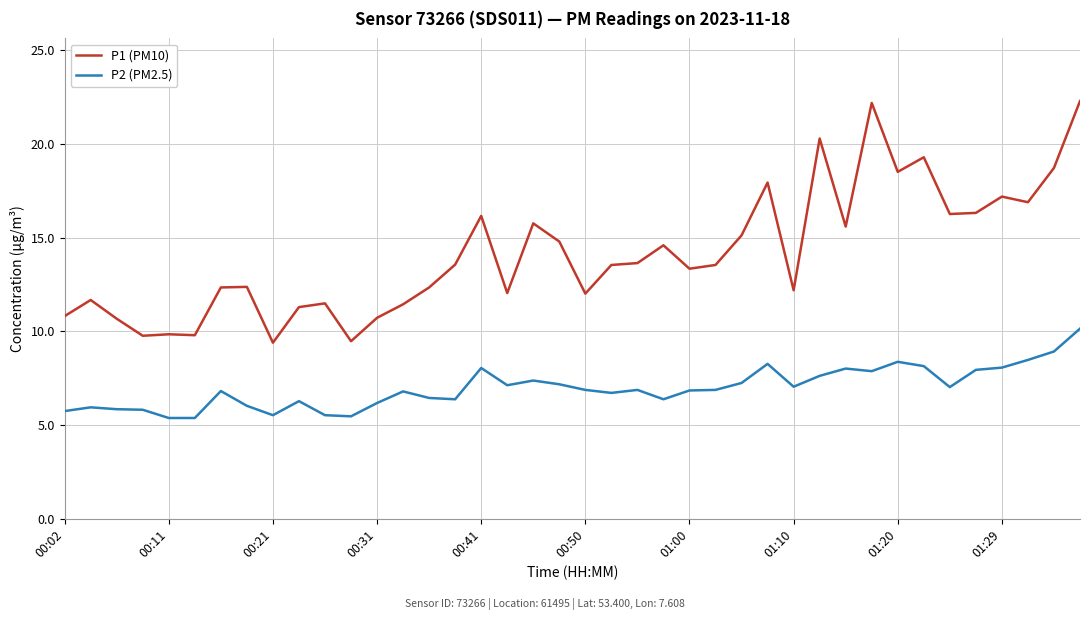

What is the highest value of the P2 (PM2.5) series?

10.2